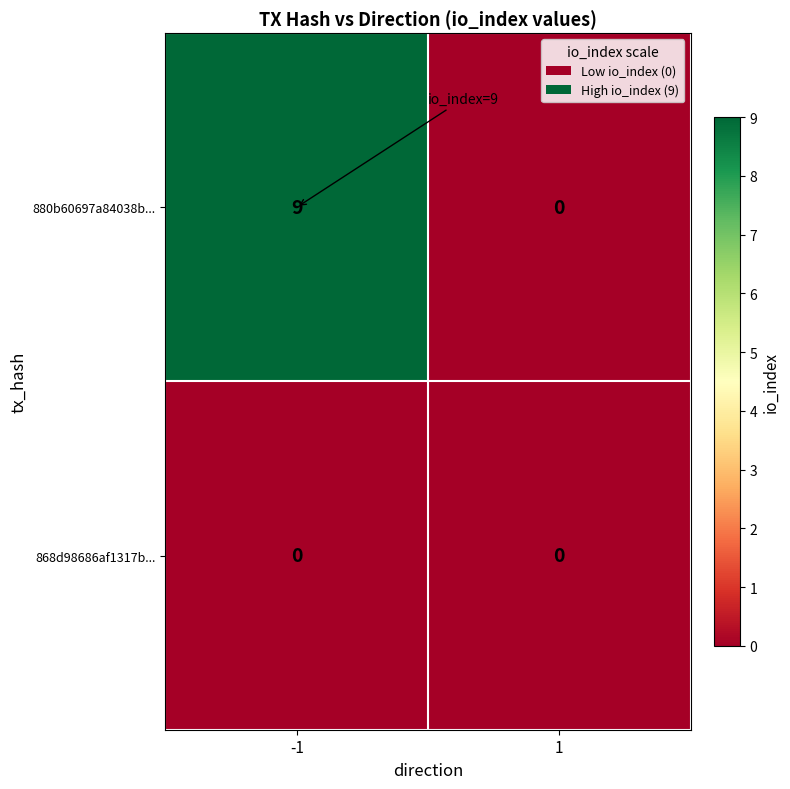

Which label corresponds to the largest value in the chart?

-1